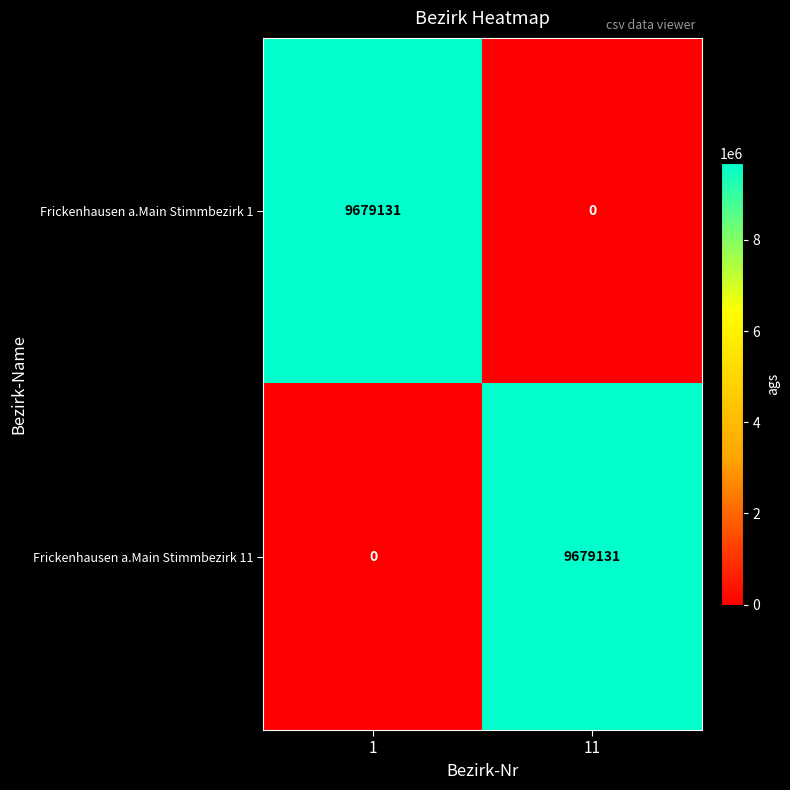

True or false: Frickenhausen a.Main Stimmbezirk 11 has a value of 0 at 1.

True